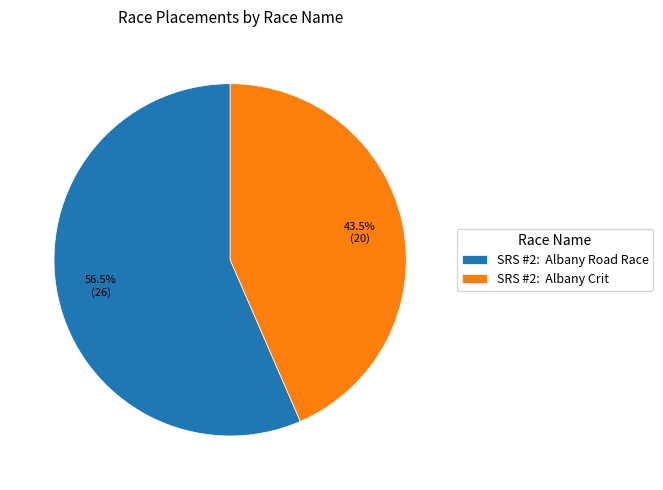

Between SRS #2: Albany Road Race and SRS #2: Albany Crit, which is larger?

SRS #2: Albany Road Race